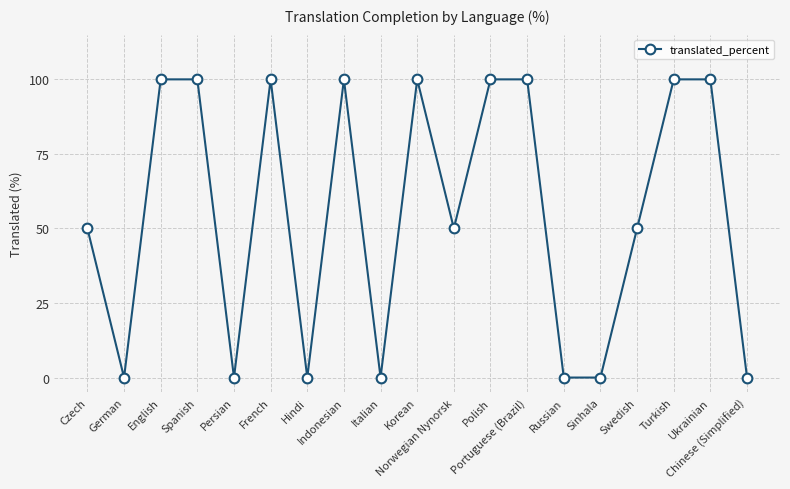

True or false: the data shows 100 at French.

True